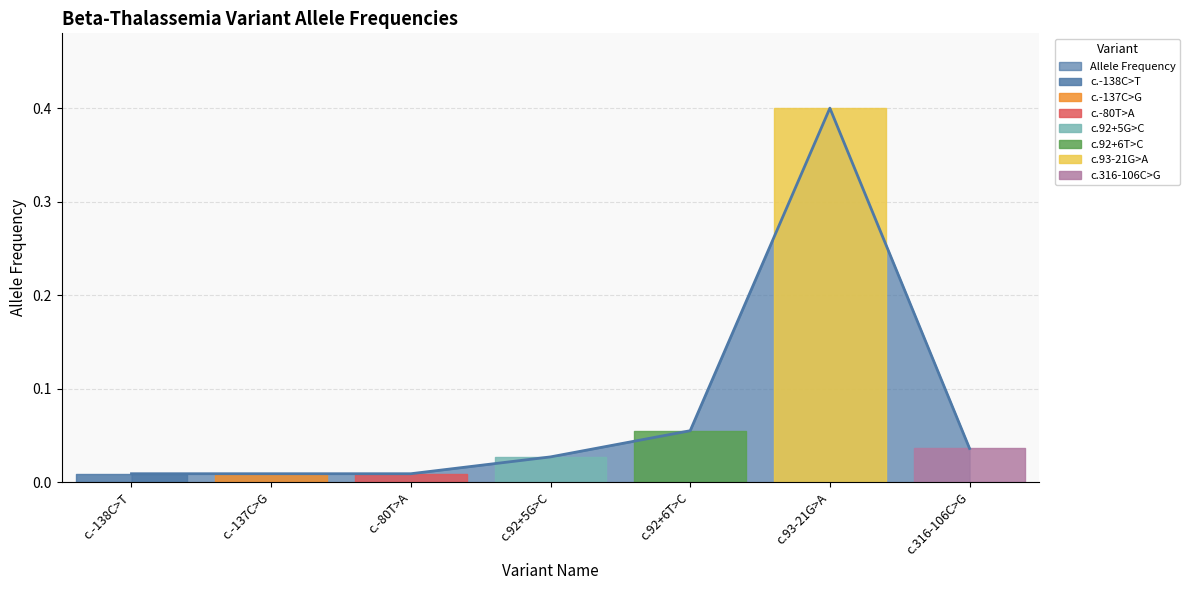

Reading left to right, what are all the values shown in this chart?

0.0	0.0	0.0	0.0	0.1	0.4	0.0